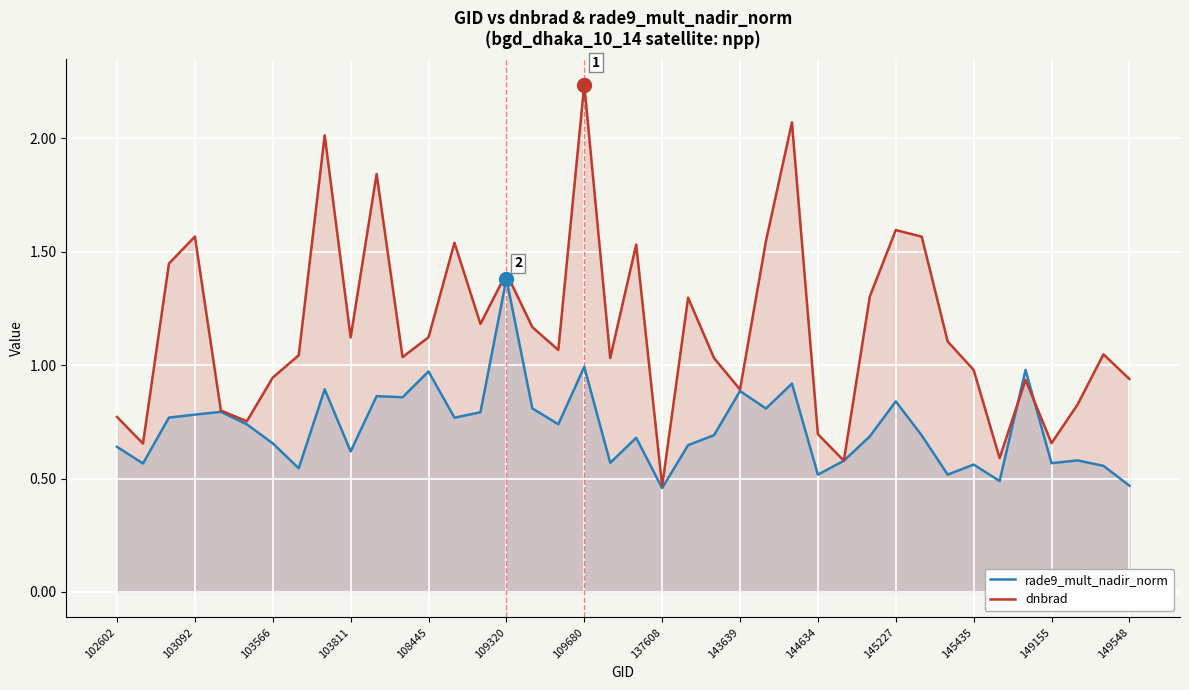

What is the lowest value of the dnbrad series?

0.5